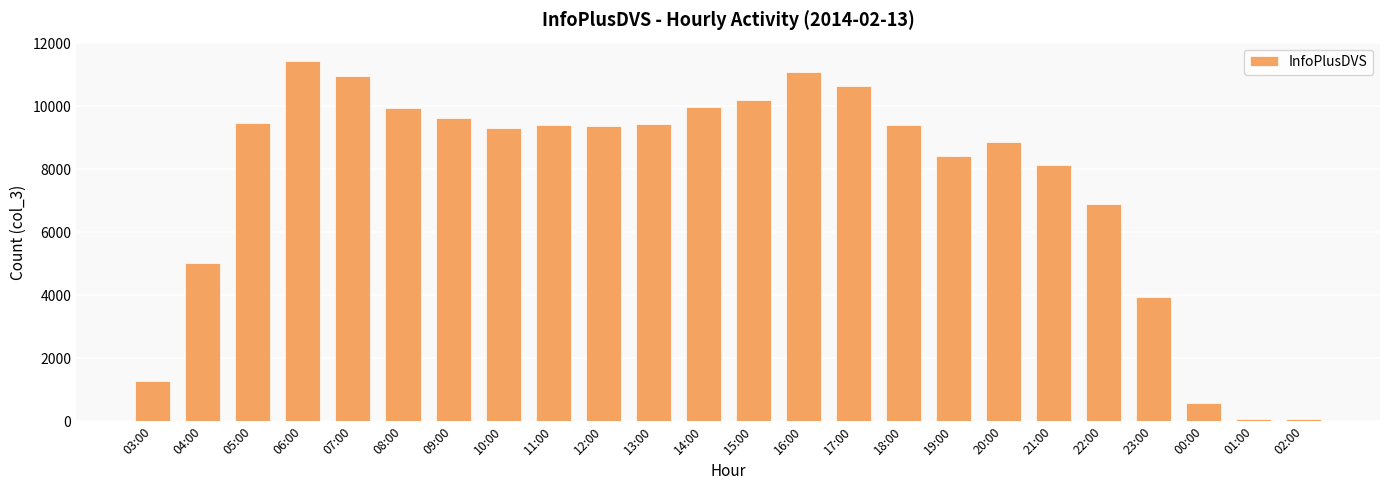

Which has a higher value, 20:00 or 12:00?

12:00